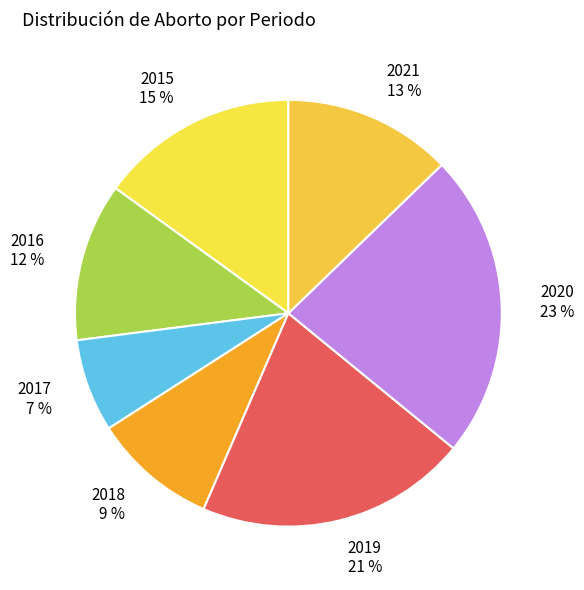

Which slice is the smallest?

2017 7 %